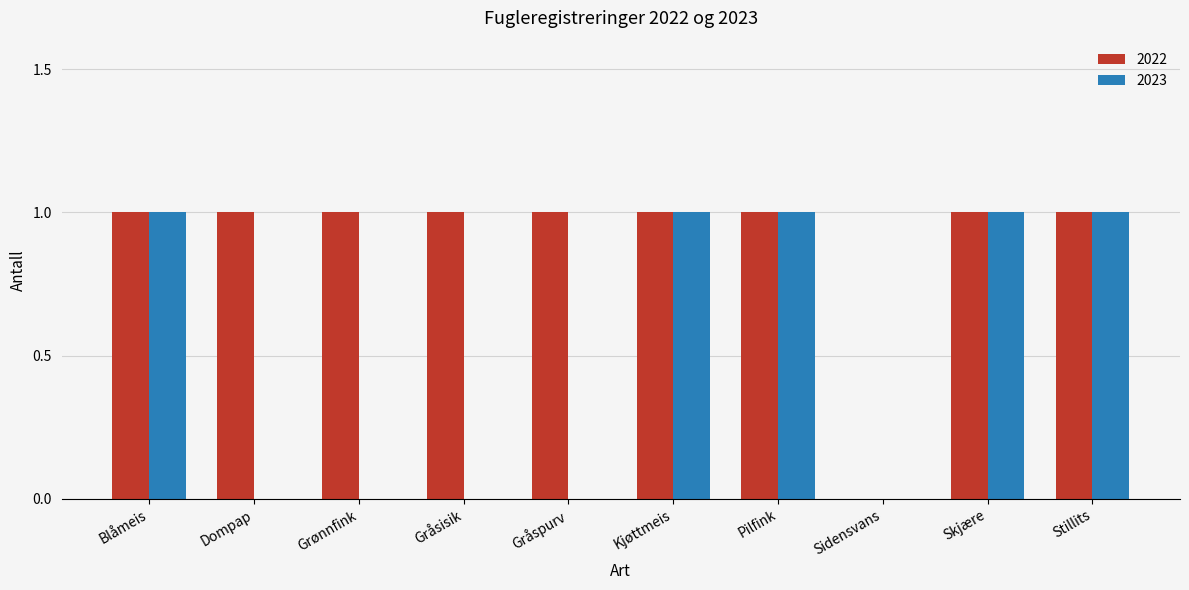

Which series has the largest total across all categories?

2022